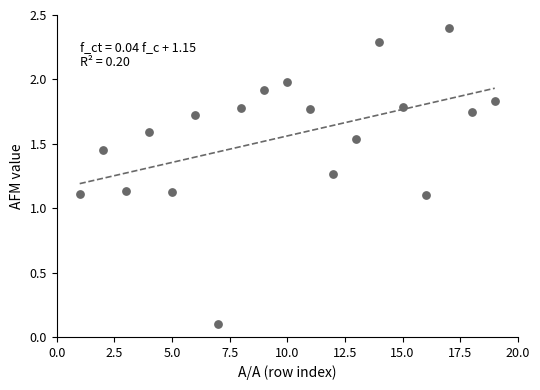

How many data points are displayed?

19